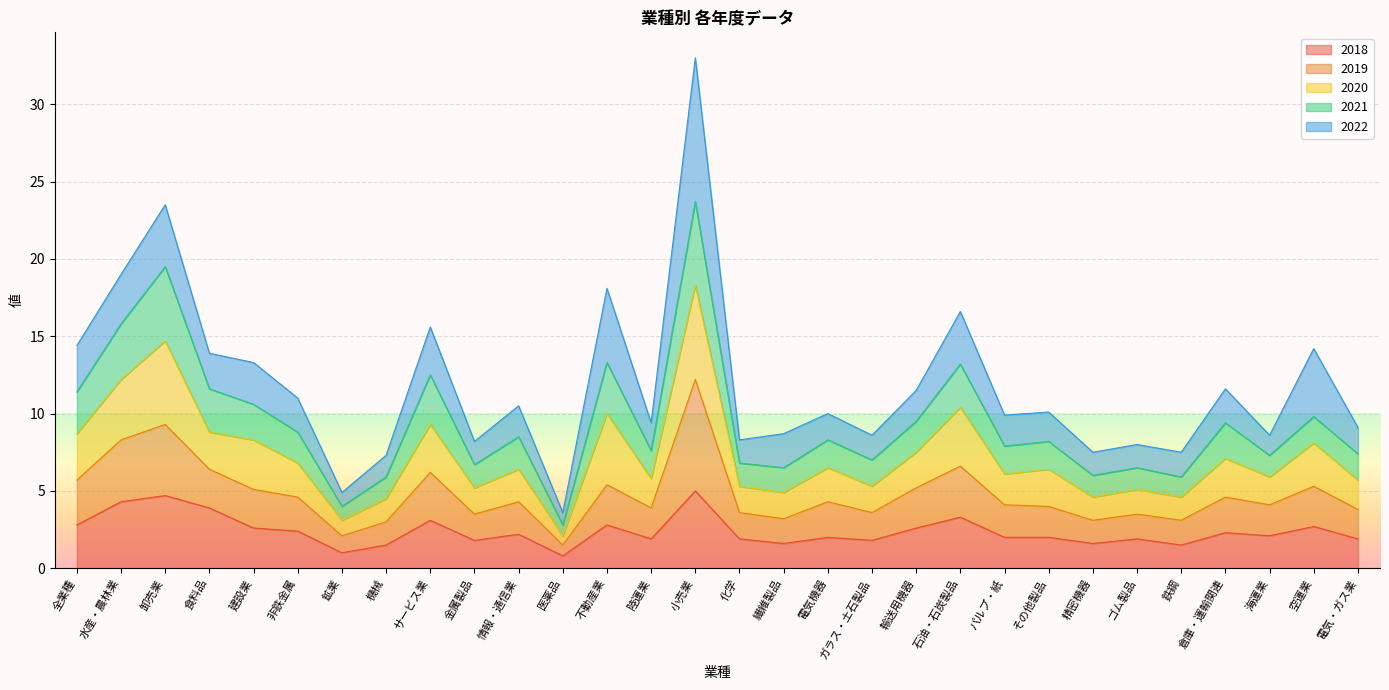

The value of 2018 at 石油・石炭製品 is 3.3. True or false?

True